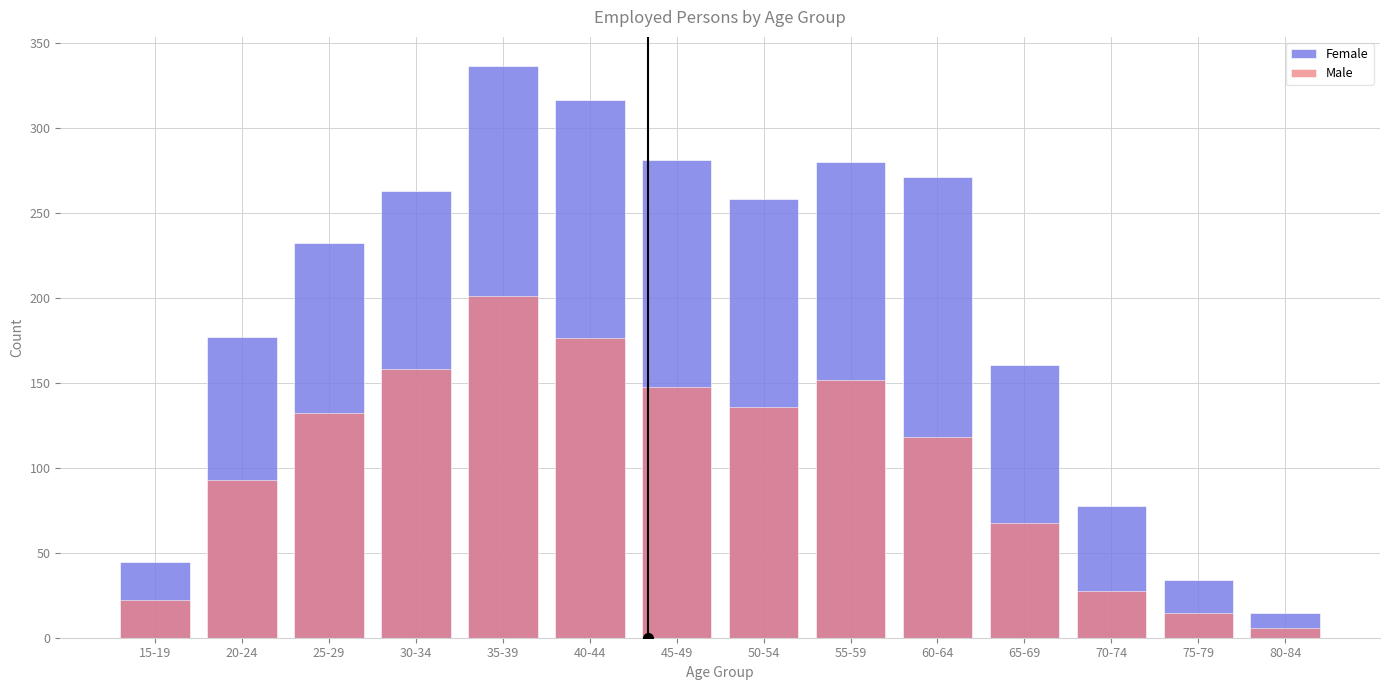

Reading right to left, extract all data points from this chart.

Female: 14.4	34.0	77.7	160.1	270.7	279.7	257.8	280.9	316.2	336.6	262.5	232.2	177.2	44.6
Male: 5.6	14.4	27.2	67.5	118.2	151.4	135.5	147.5	176.0	200.8	158.3	132.1	92.7	22.4